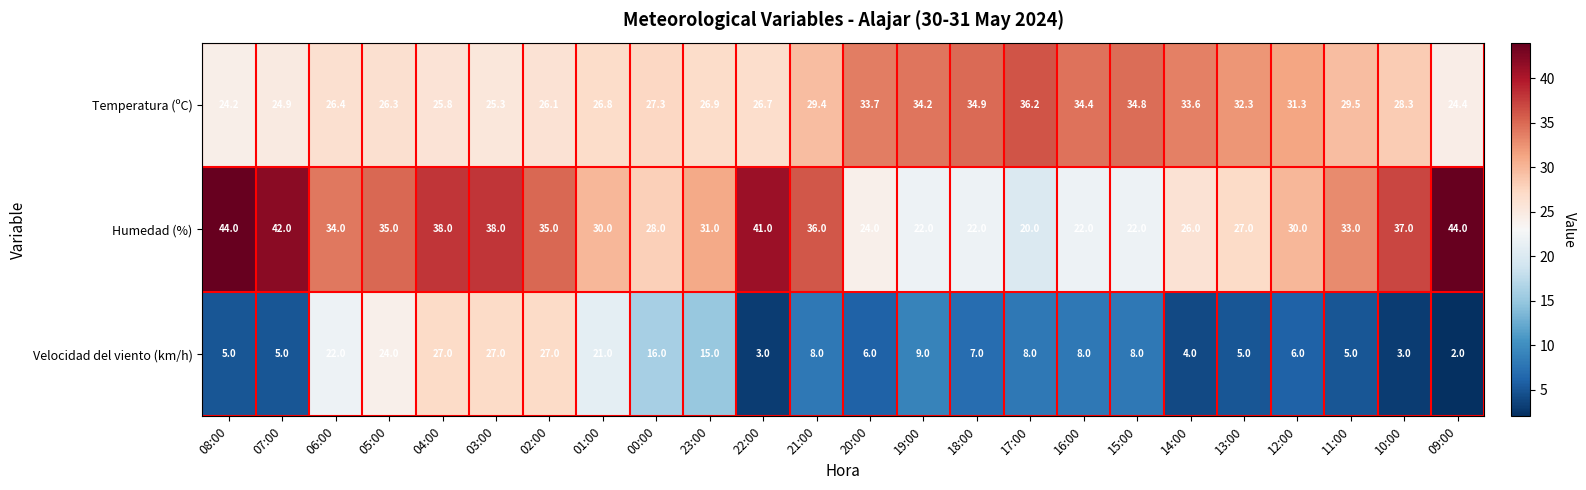

What is the difference between the maximum and second lowest values in the Temperatura (ºC) series?

11.8